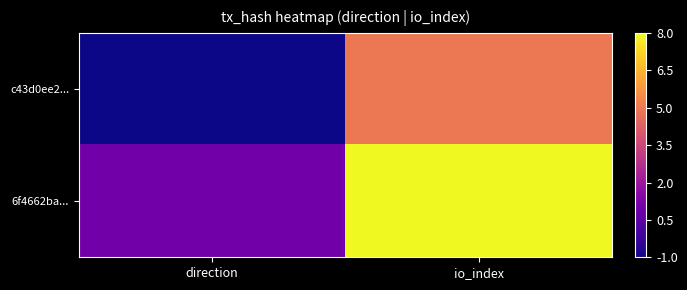

What is the total value across all series at io_index?

13